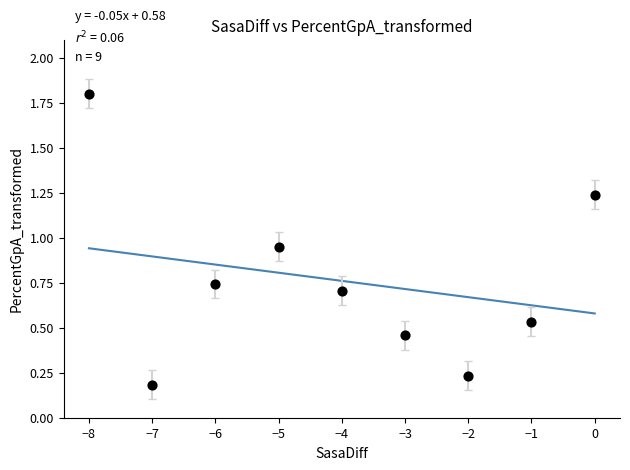

What is the average X value?

-4.0